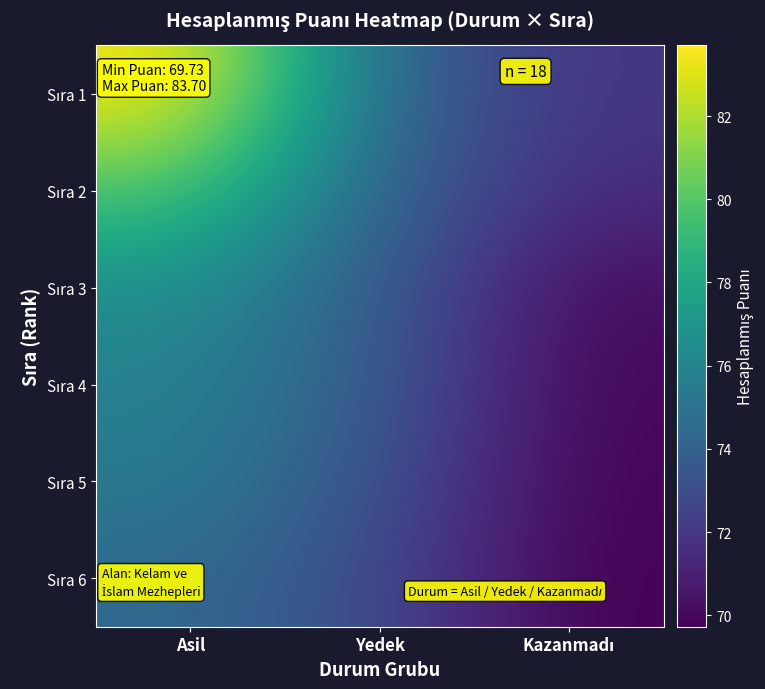

At how many categories does at least one series exceed 78?

1